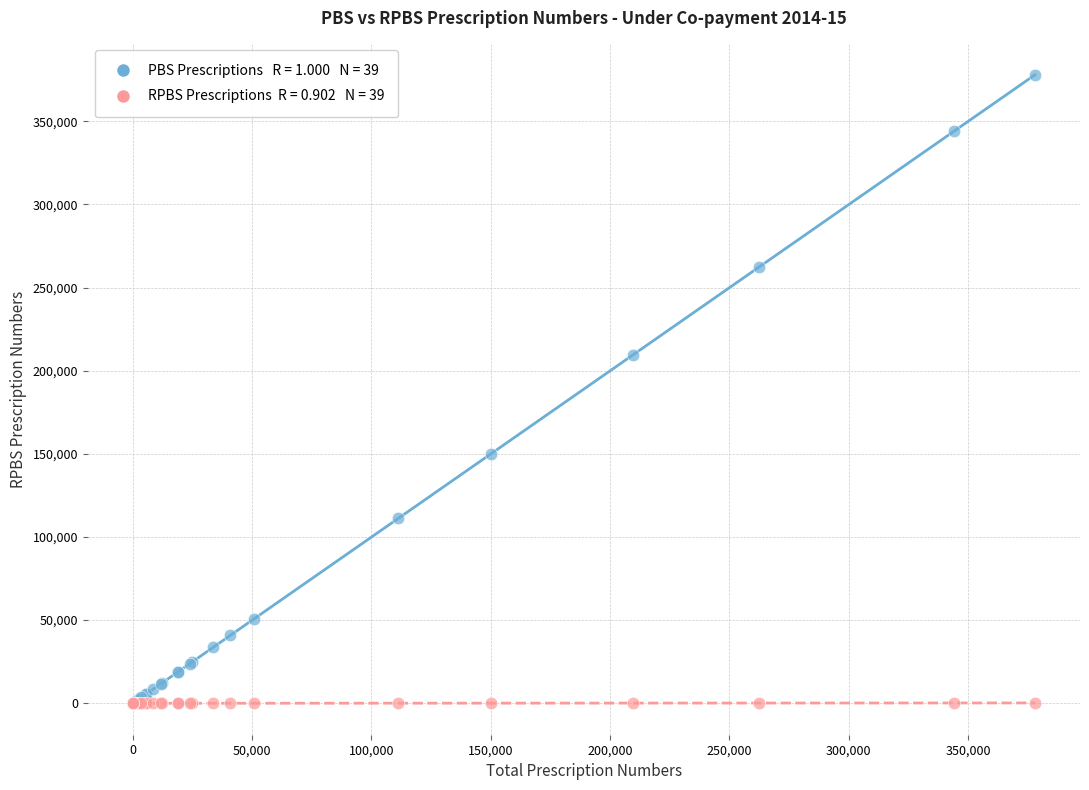

Across all series, what Y value is closest to 188891?

209408